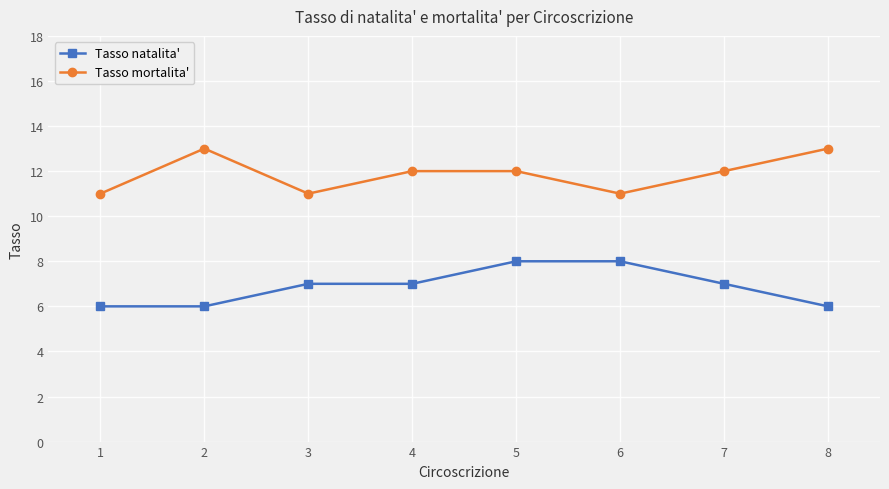

Does the chart display data point markers on the line(s)?

Yes